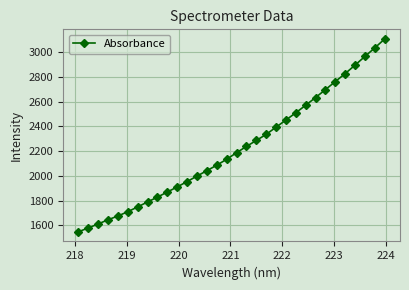

What is the average value?

2219.0